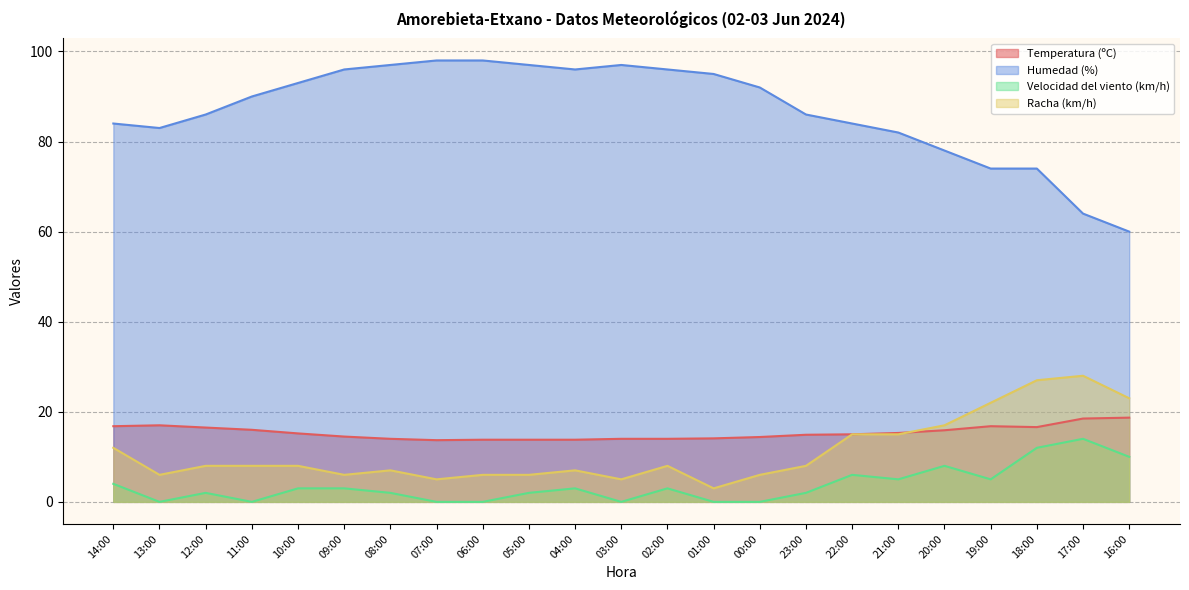

At which category is the sum across all series the highest?

18:00